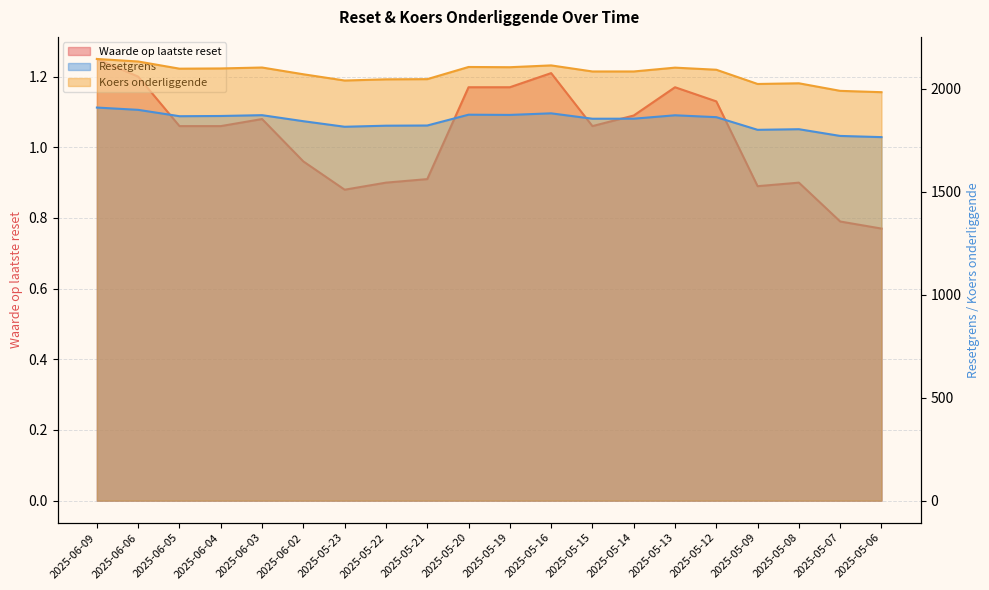

What is the approximate value of Resetgrens at 2025-06-06?

1897.5